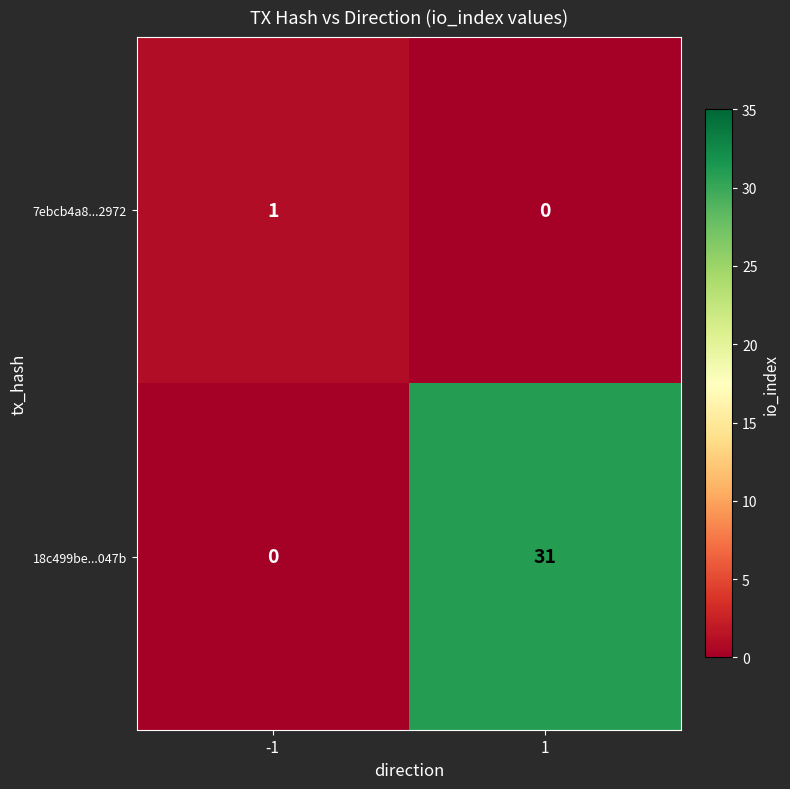

What is the difference between the highest and lowest values at 1?

31